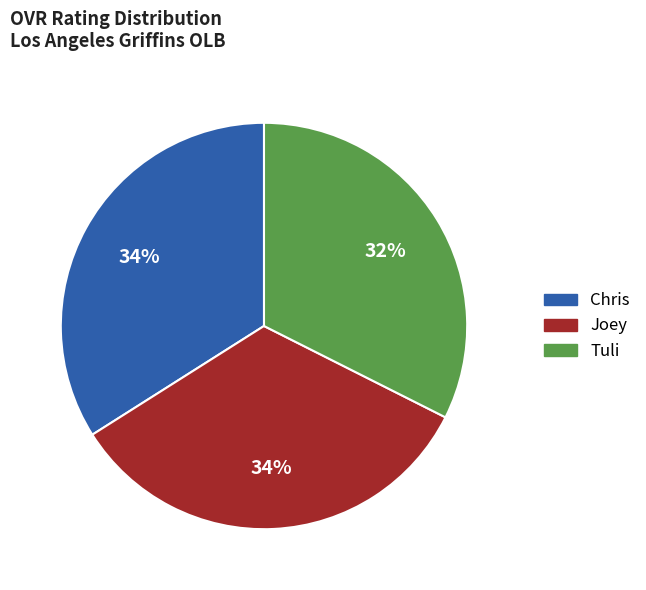

To the nearest percent, what portion does Joey represent?

34%